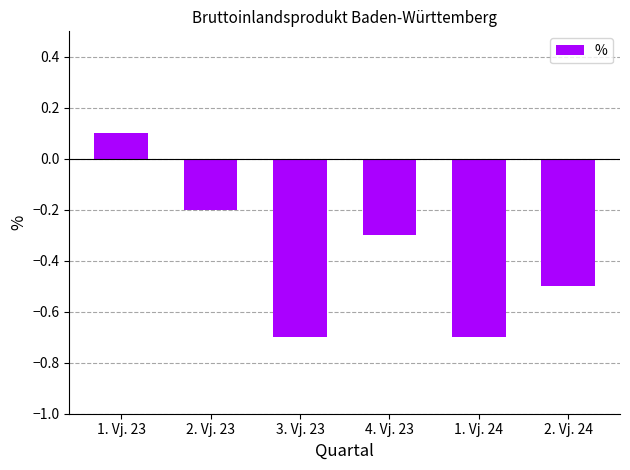

Does the chart contain stacked bars?

No